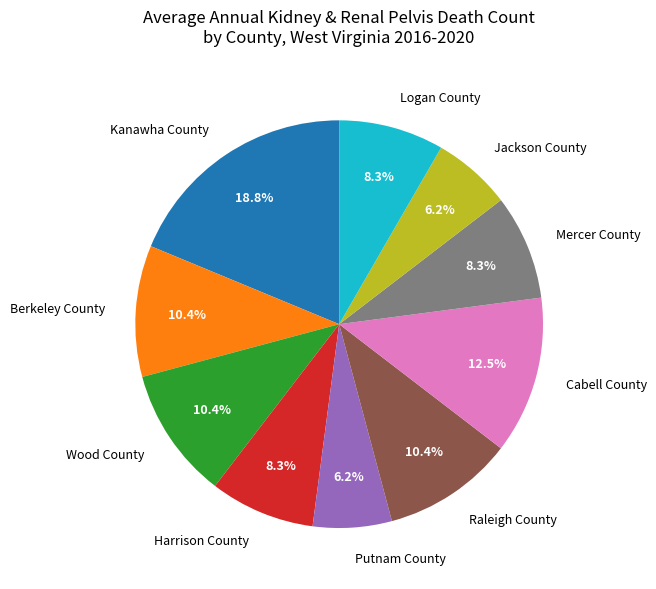

What is the largest slice in the pie chart?

Kanawha County